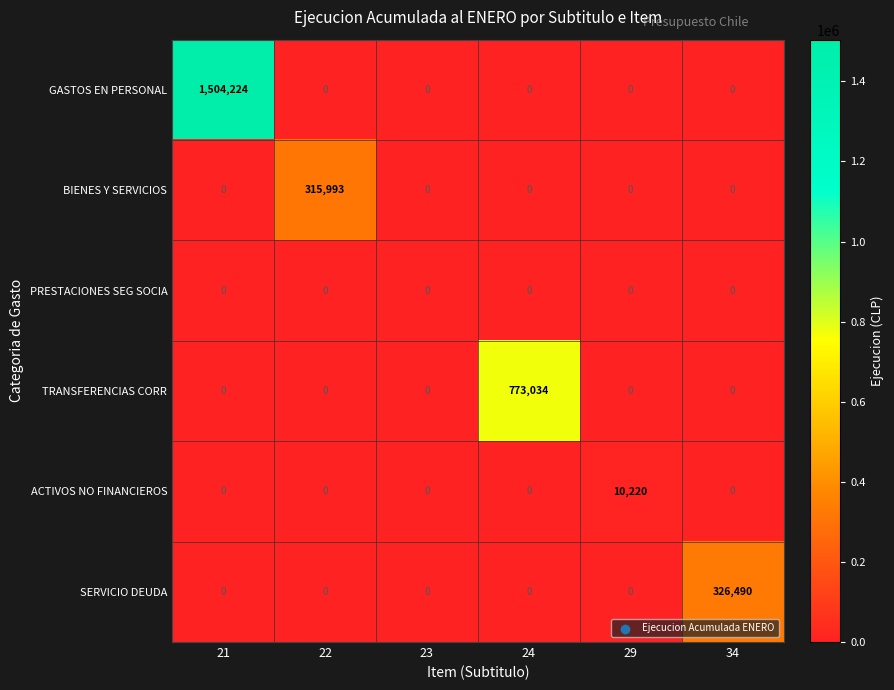

At which category does the chart reach its peak across all series?

21